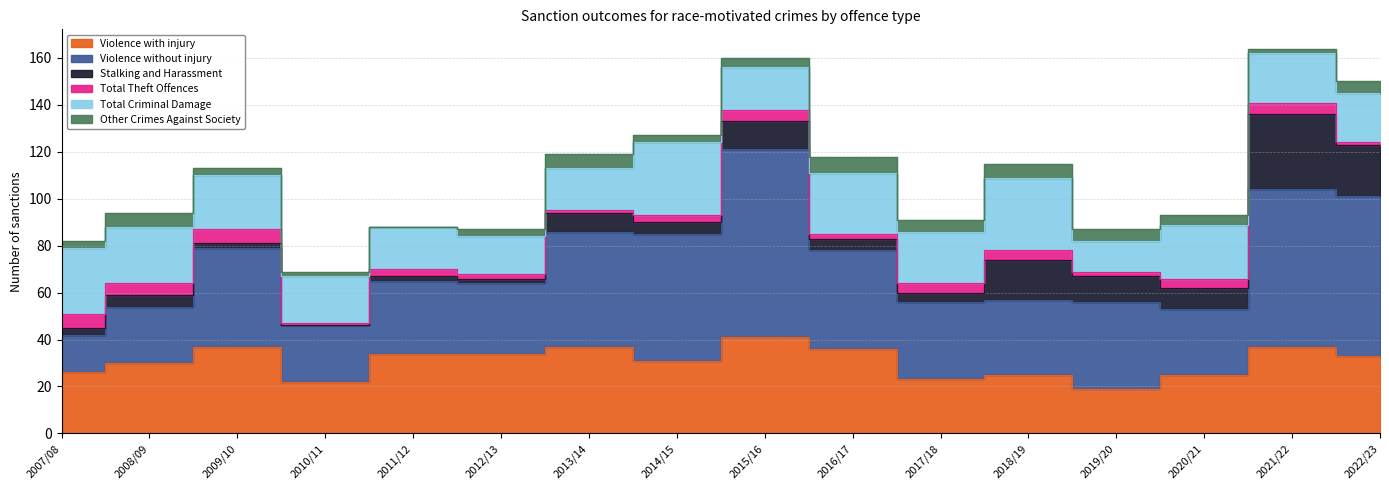

What is the difference between the maximum and minimum values in the Stalking and Harassment series?

32